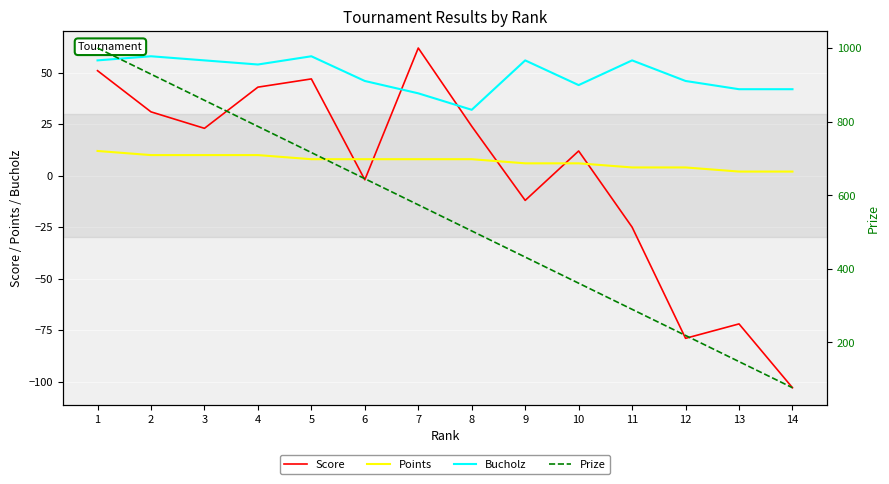

What is the difference between the maximum and minimum values in the Score series?

165